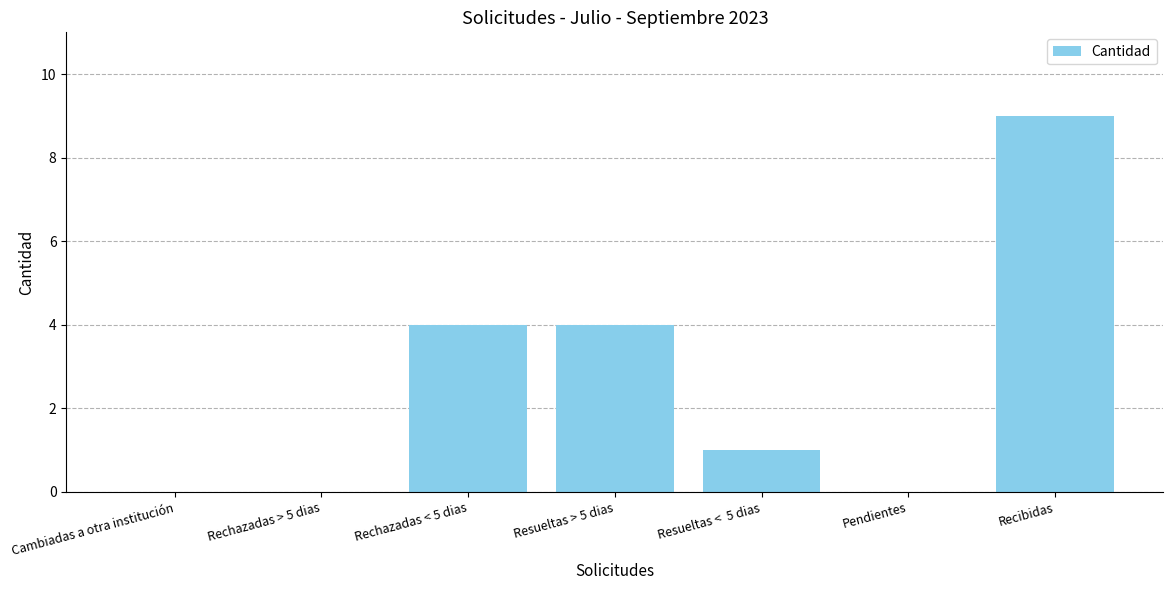

What is the maximum value shown in the chart?

9